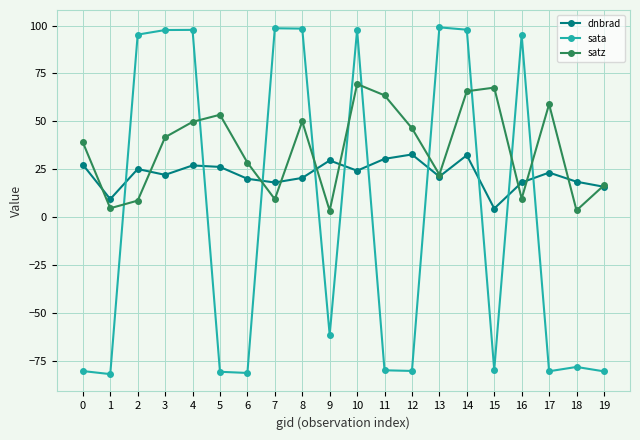

What is the value of the dnbrad point at the 5th from the left?

27.1